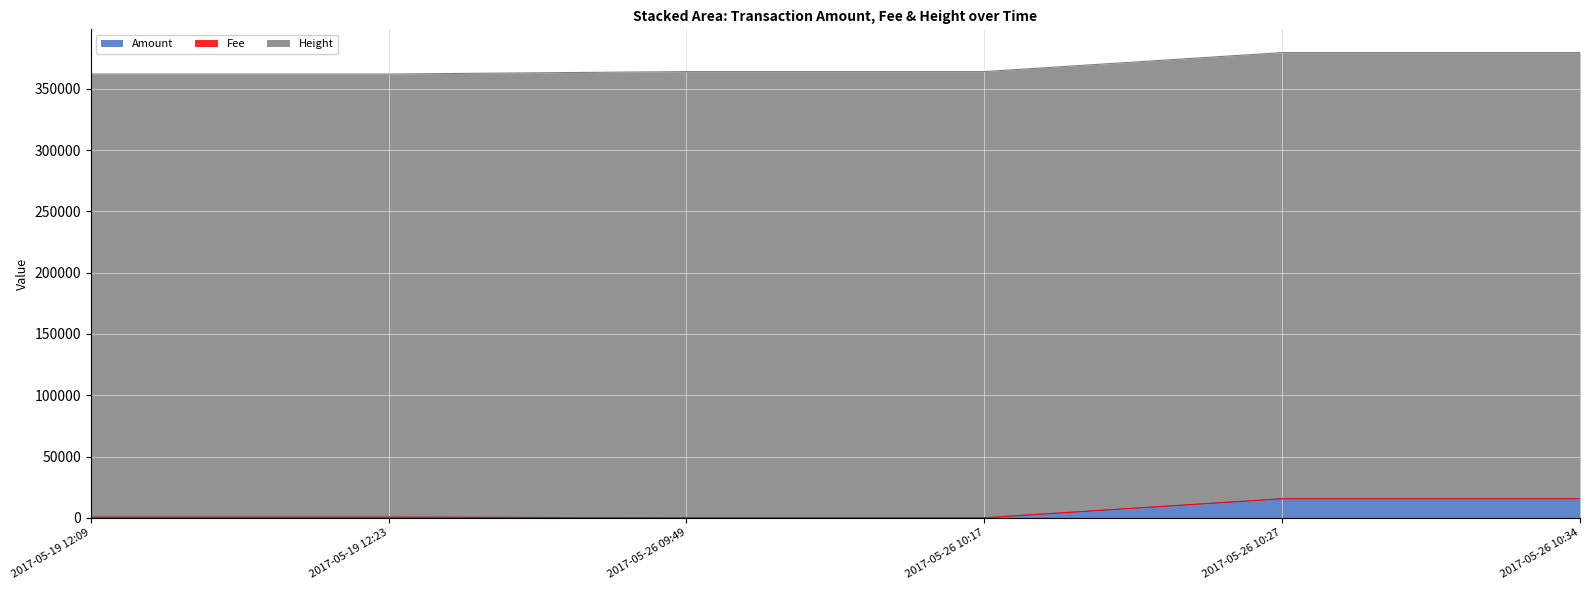

At which label is Fee closest to 1?

2017-05-19 12:09